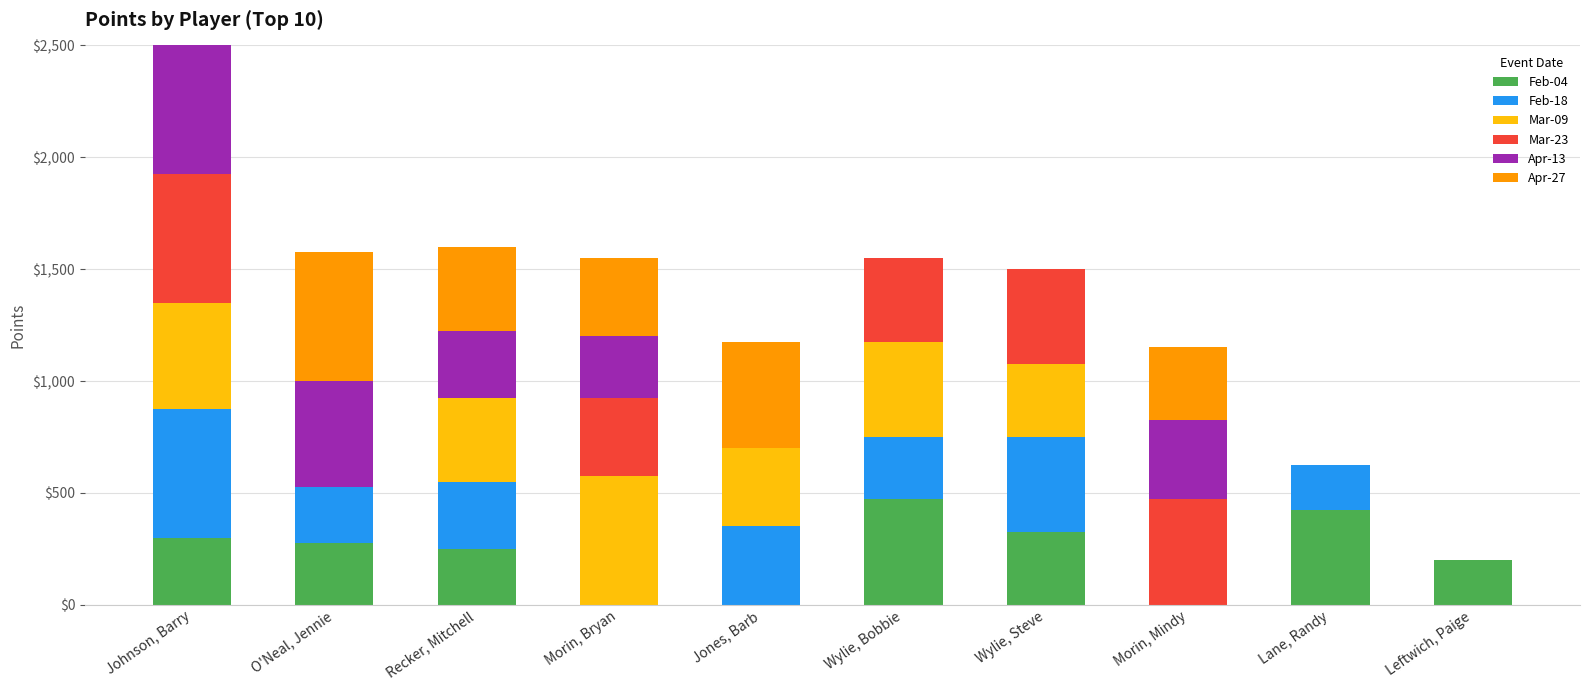

True or false: Feb-04 has a value of 455 at Johnson, Barry.

False